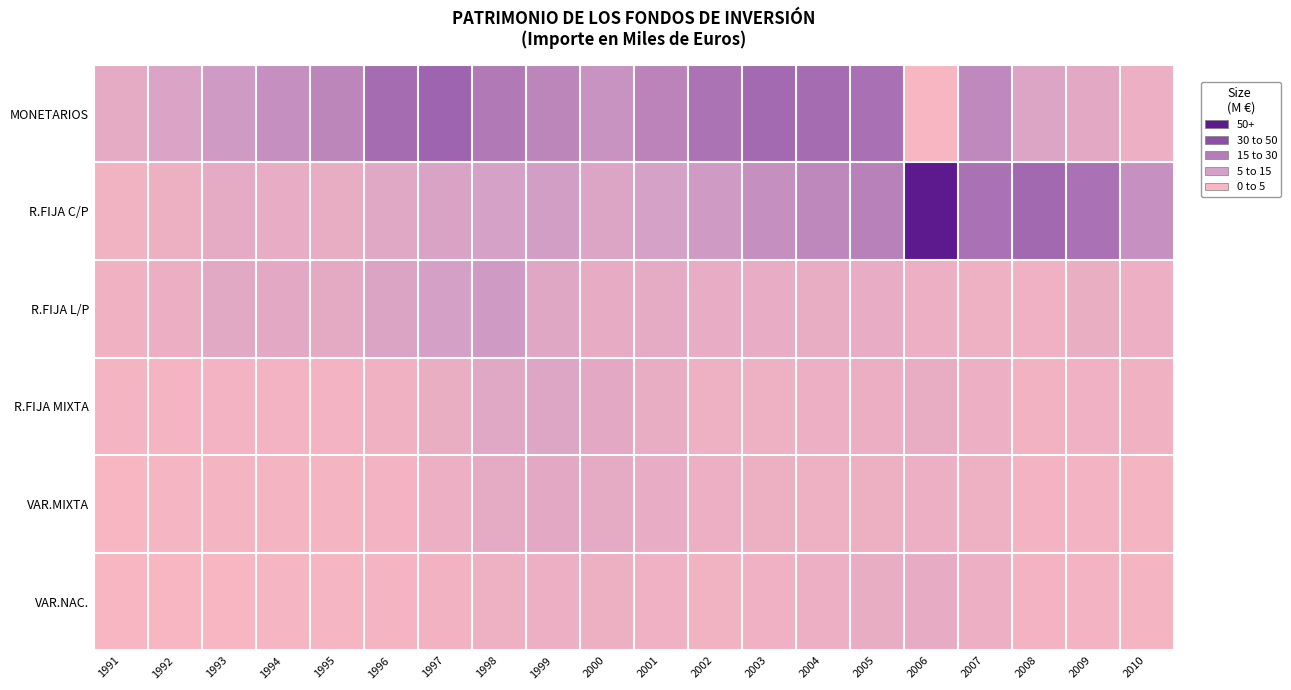

What is the difference between the highest and lowest values at 2008?

56.1